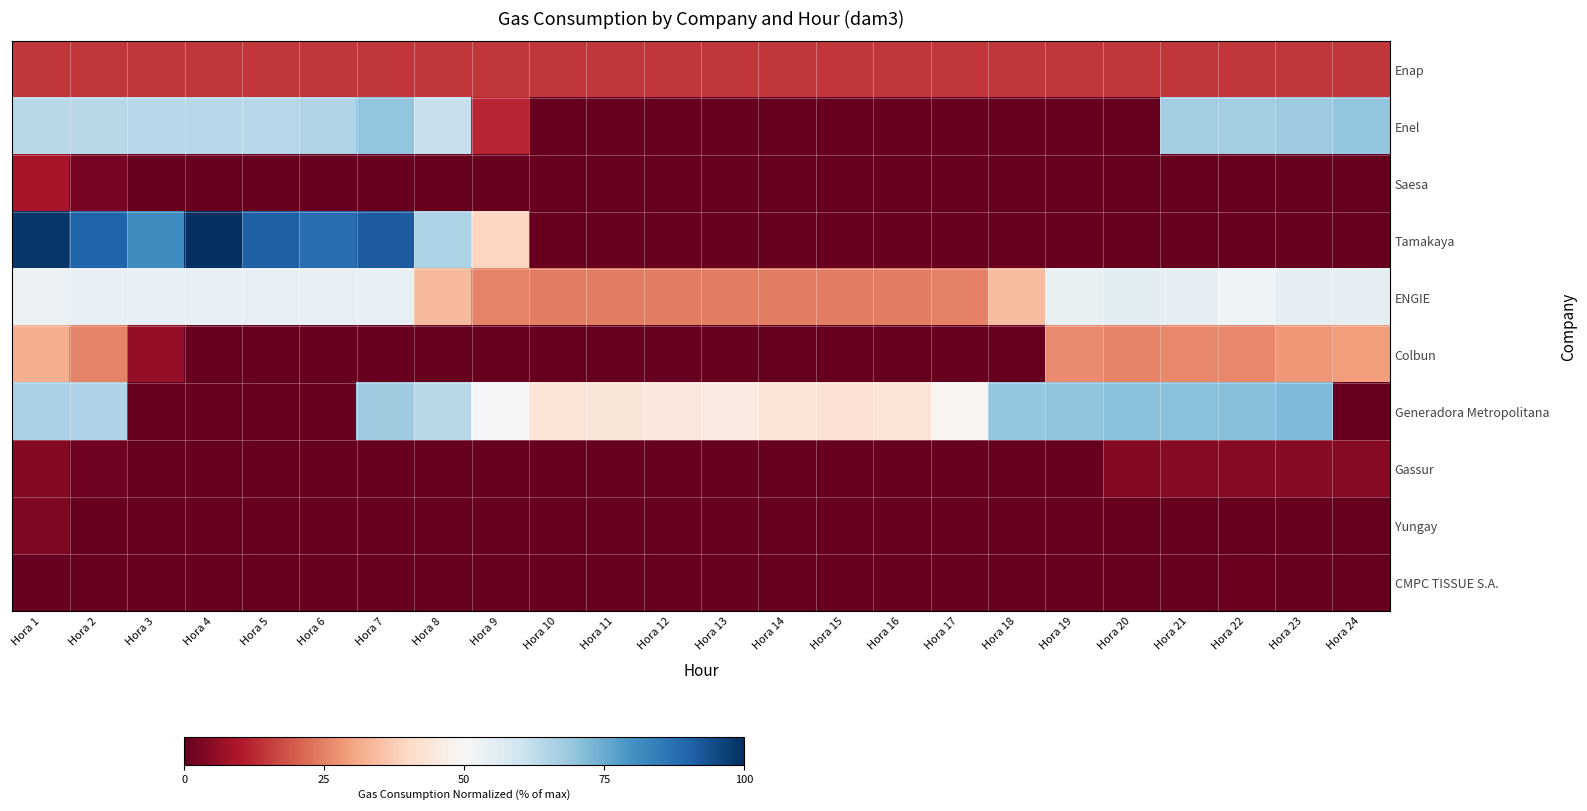

How many distinct data groups are displayed?

10